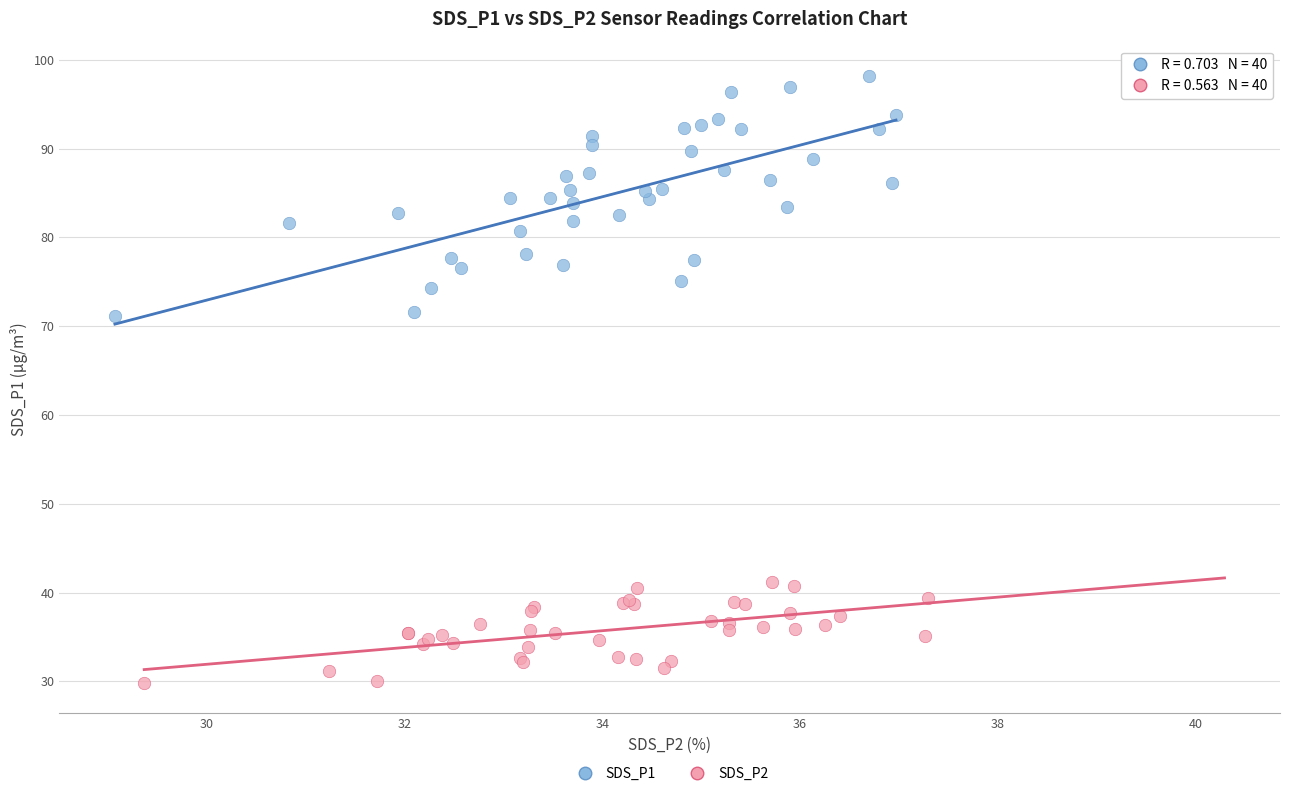

Which series reaches the minimum Y coordinate?

SDS_P2